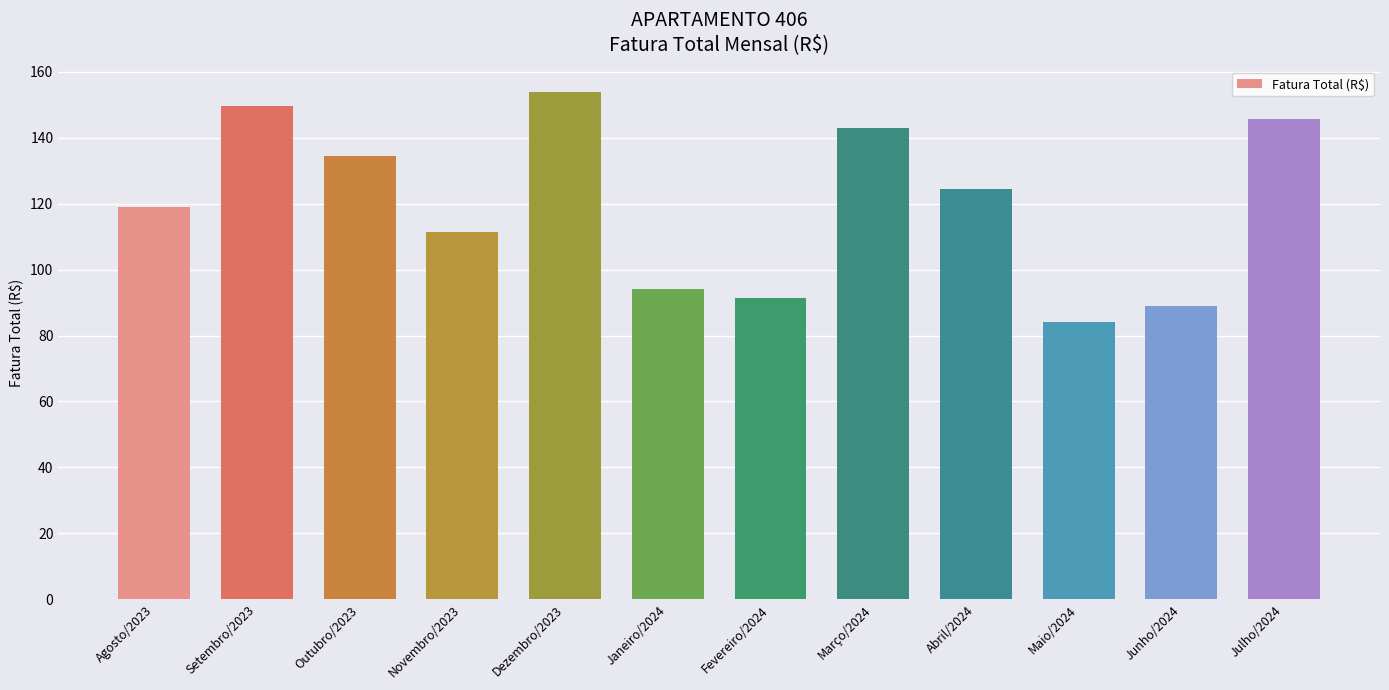

List the labels in order of value, largest first.

Dezembro/2023, Setembro/2023, Julho/2024, Março/2024, Outubro/2023, Abril/2024, Agosto/2023, Novembro/2023, Janeiro/2024, Fevereiro/2024, Junho/2024, Maio/2024